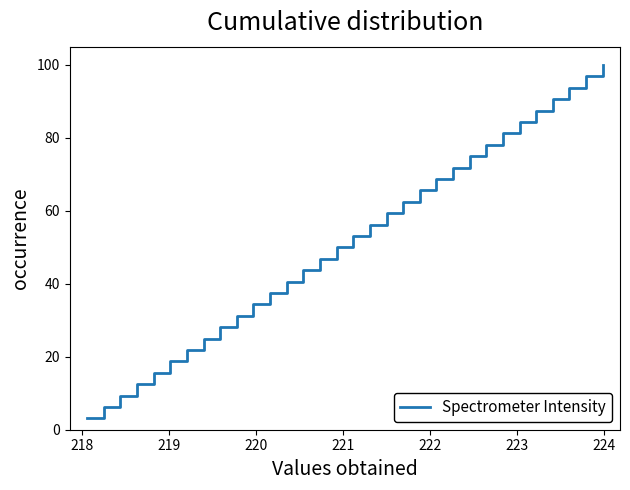

What is the minimum value shown in the chart?

3.1